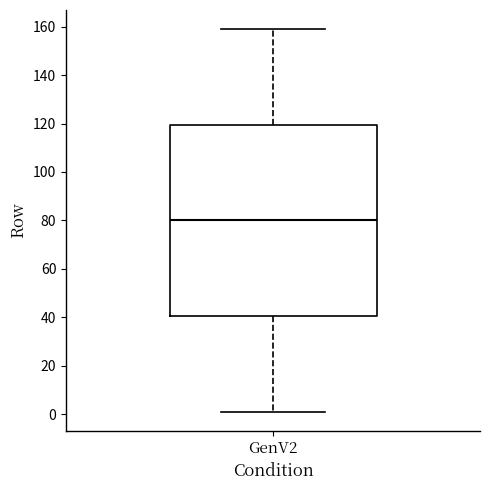

Where does the upper whisker of the box for GenV2 end on the y-axis? The values are not printed on the chart, so give them approximately, as read against the axis.

160